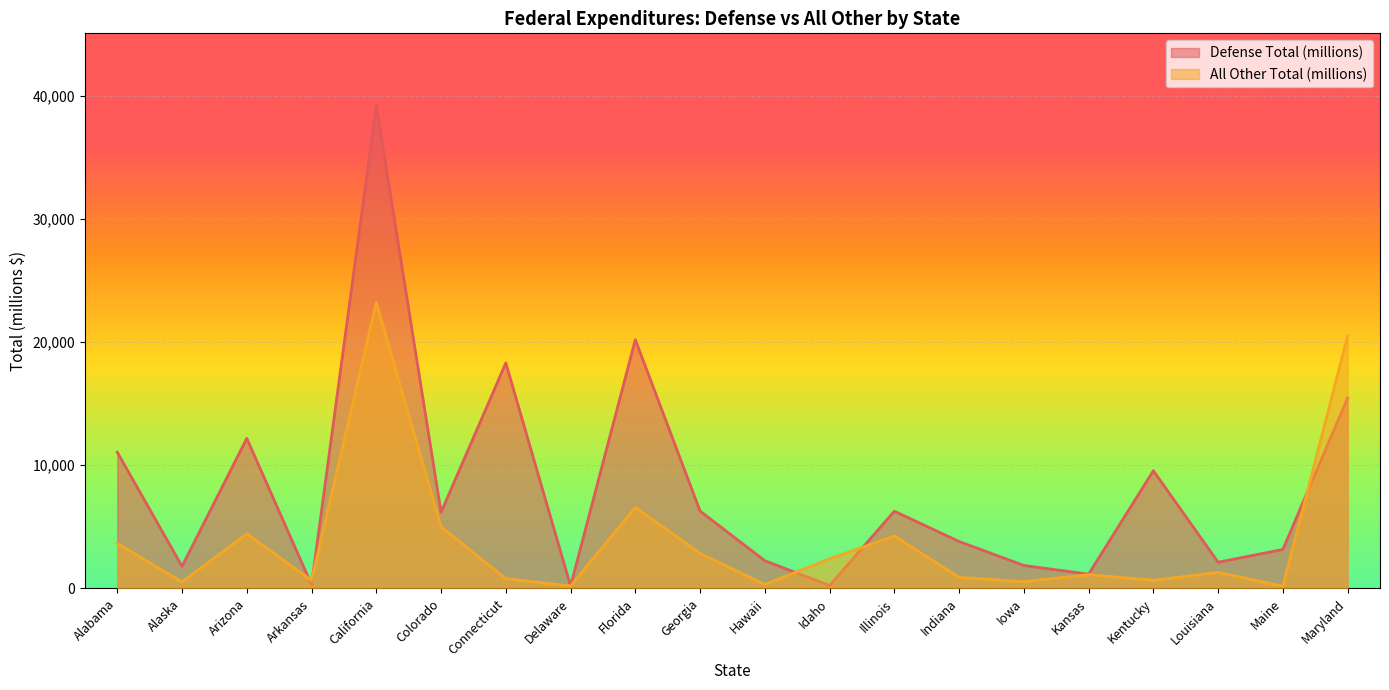

Rank the series by their maximum value, from highest to lowest.

Defense Total (millions), All Other Total (millions)